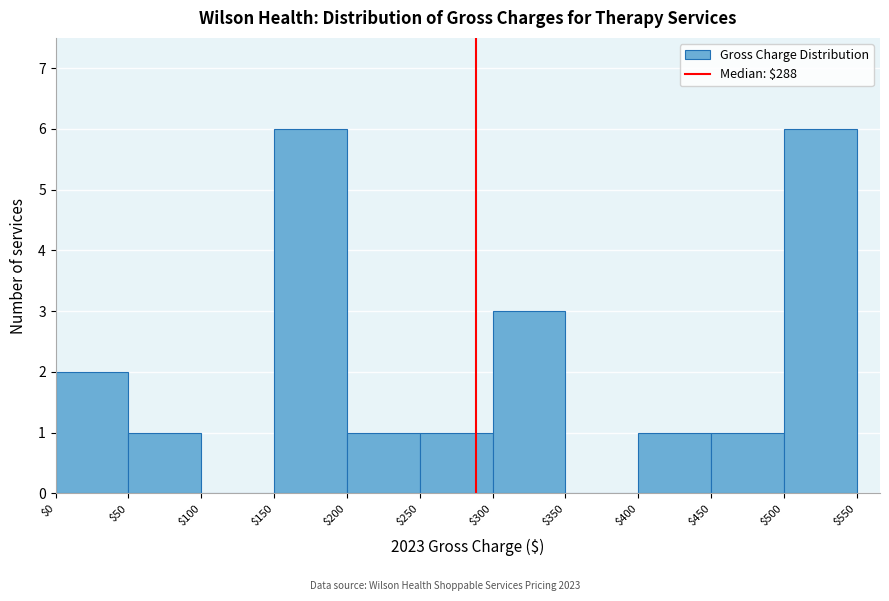

Reading left to right, transcribe this chart: for each bar, give the range it covers on the x-axis and its height. The values are not printed on the chart, so give them approximately, as read against the axis.

$0 to $50: 2
$50 to $100: 1
$100 to $150: 0
$150 to $200: 6
$200 to $250: 1
$250 to $300: 1
$300 to $350: 3
$350 to $400: 0
$400 to $450: 1
$450 to $500: 1
$500 to $550: 6